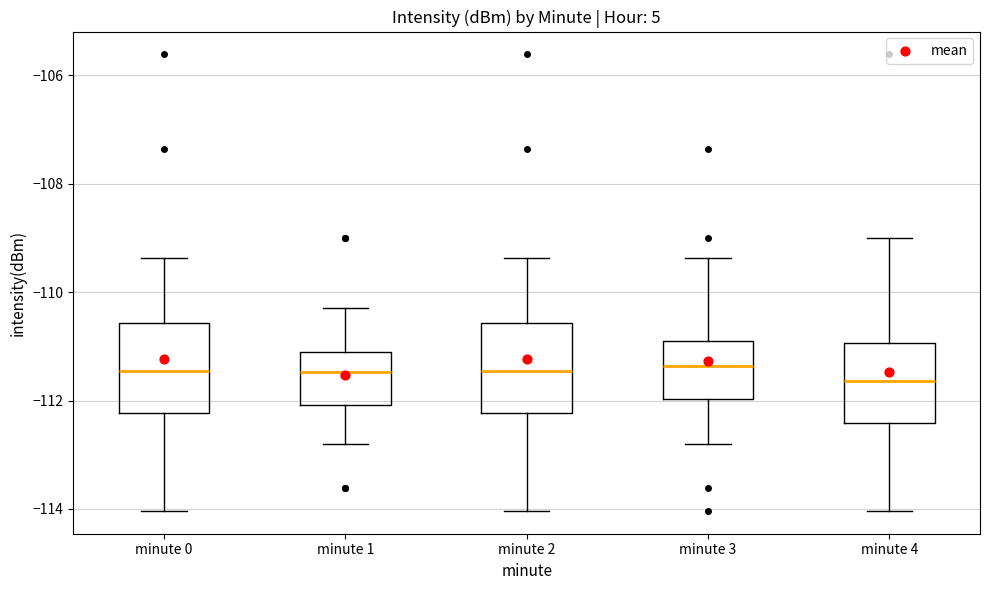

Where does the median line of the box for minute 1 sit on the y-axis? The values are not printed on the chart, so give them approximately, as read against the axis.

-111.4